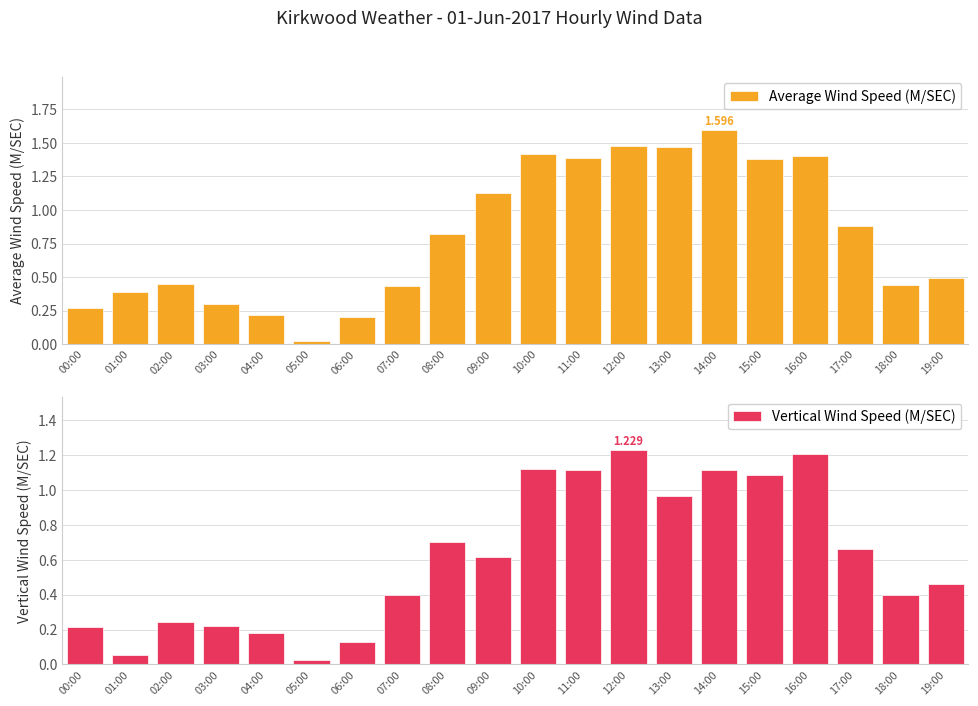

At which label does Average Wind Speed (M/SEC) reach its peak?

14:00